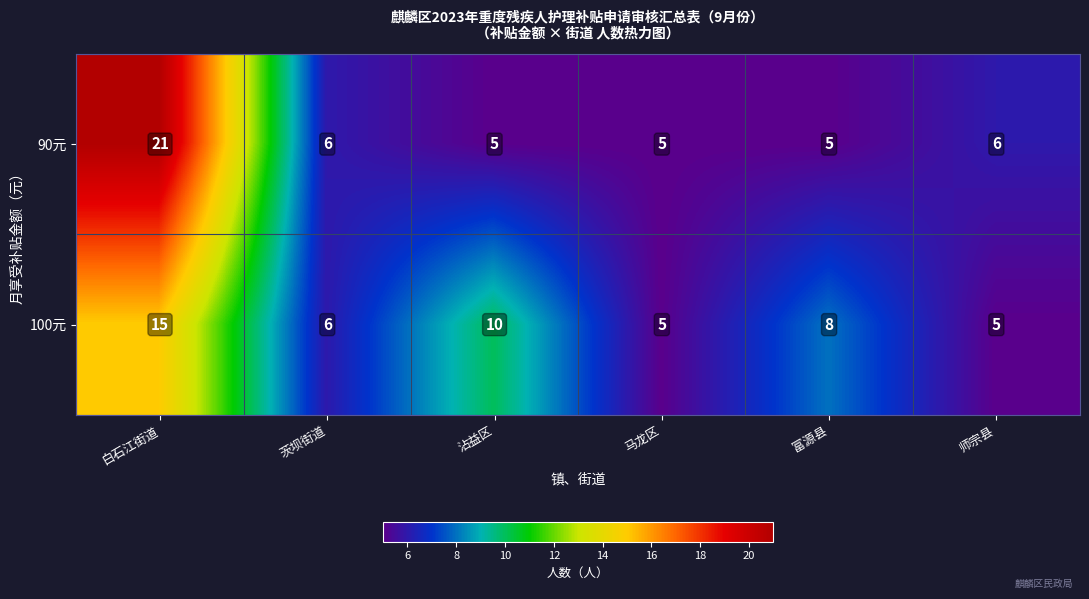

What is the minimum value shown in the chart?

5